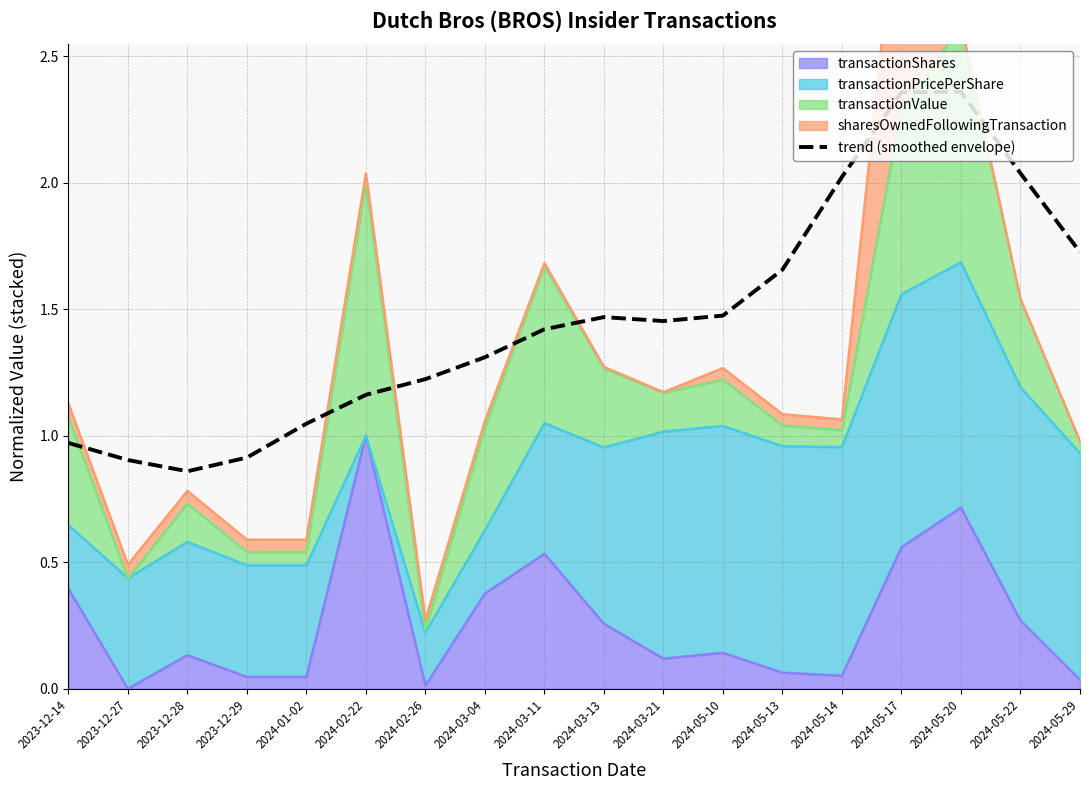

What is the greatest value displayed?

2.4